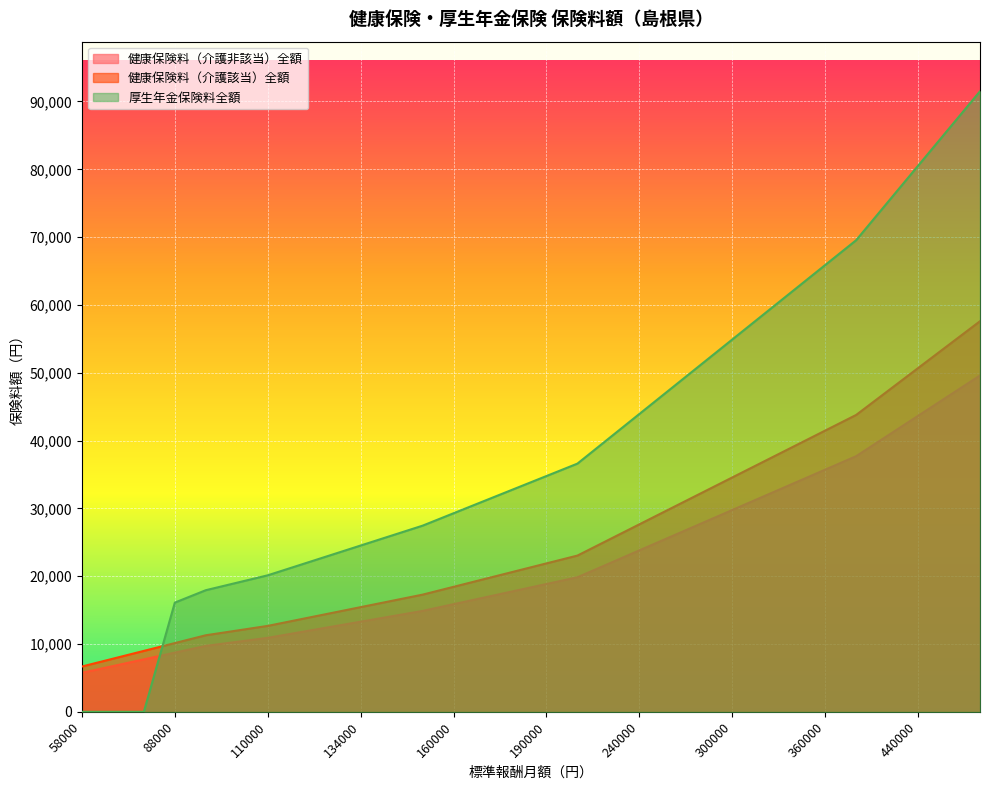

How many lines are shown in the chart?

3